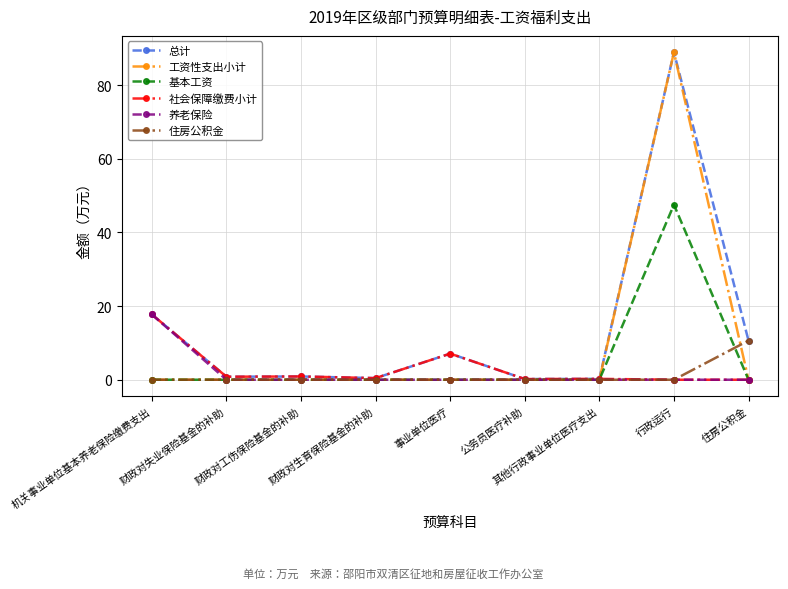

What is the value of the 总计 point at the 8th from the left?

88.9